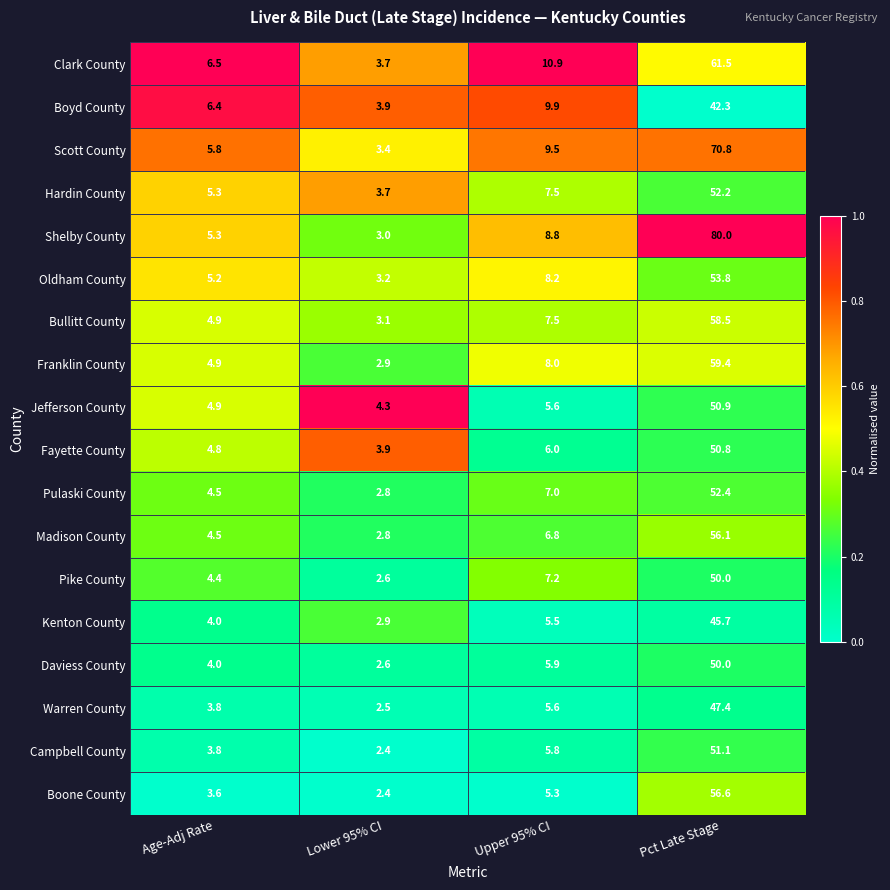

Where does the Hardin County series first go above 7?

Upper 95% CI